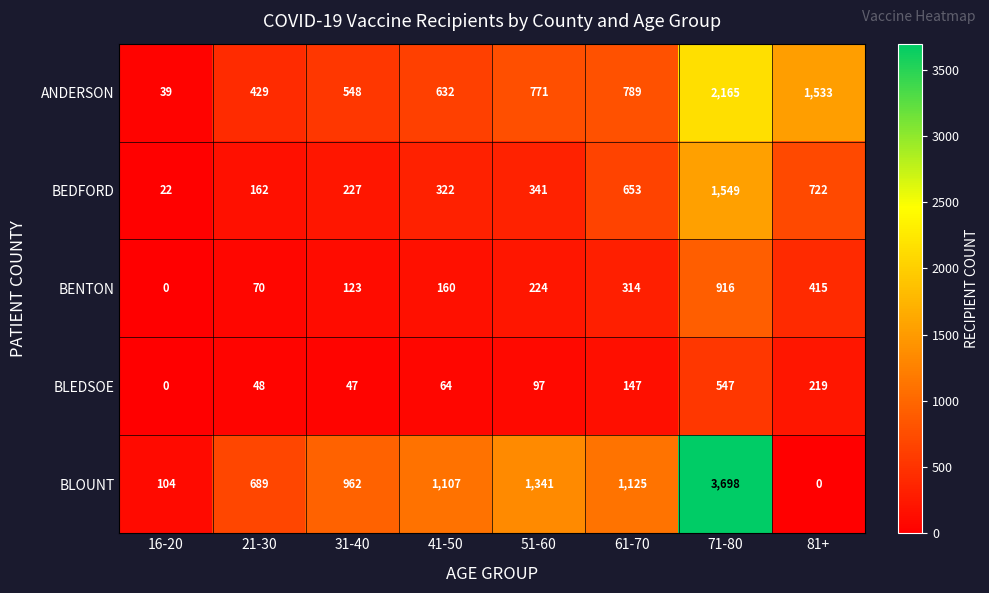

Where is BENTON nearest to the value 458?

81+